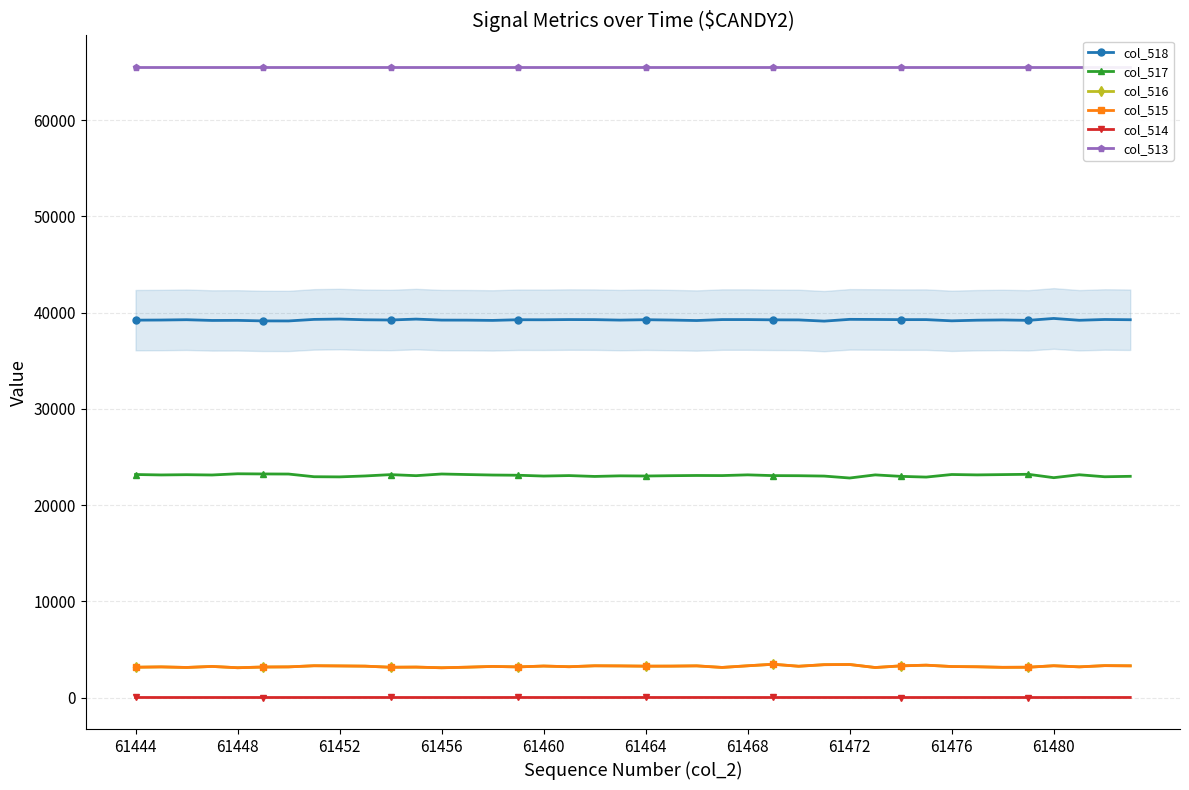

The value of col_514 at 34 is -2. True or false?

False